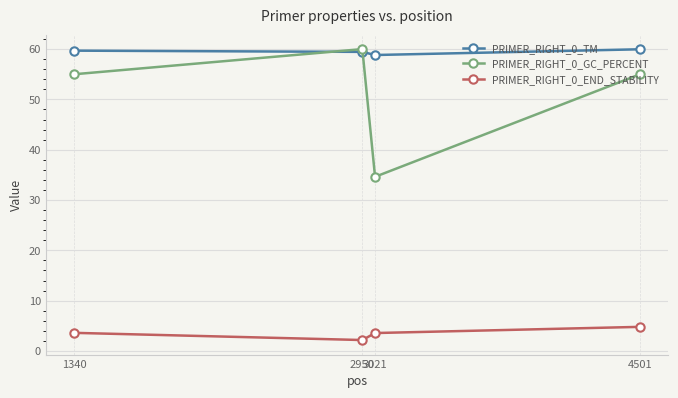

What is the total value across all series at 4501?

119.8